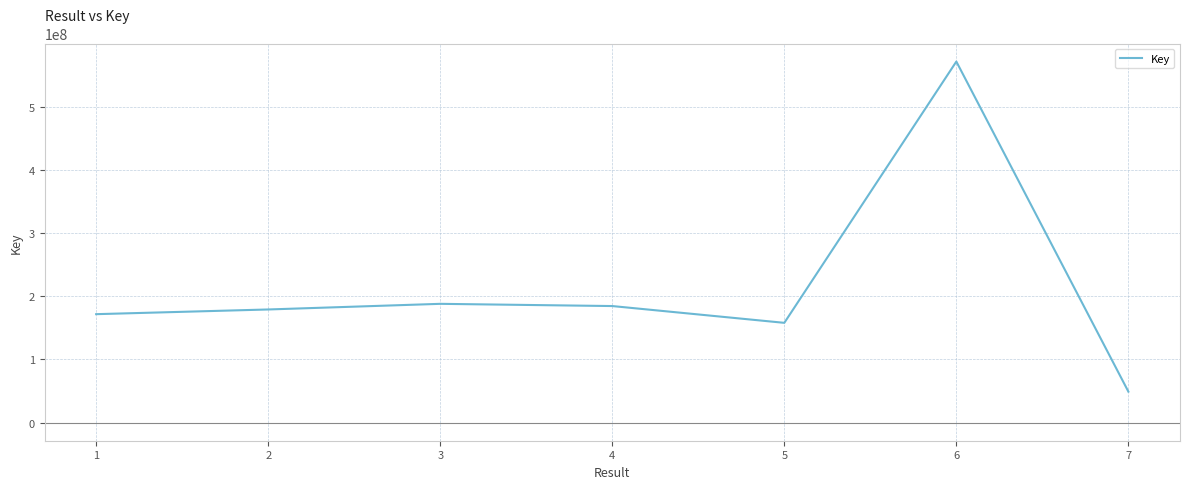

What is the maximum value shown in the chart?

571121073